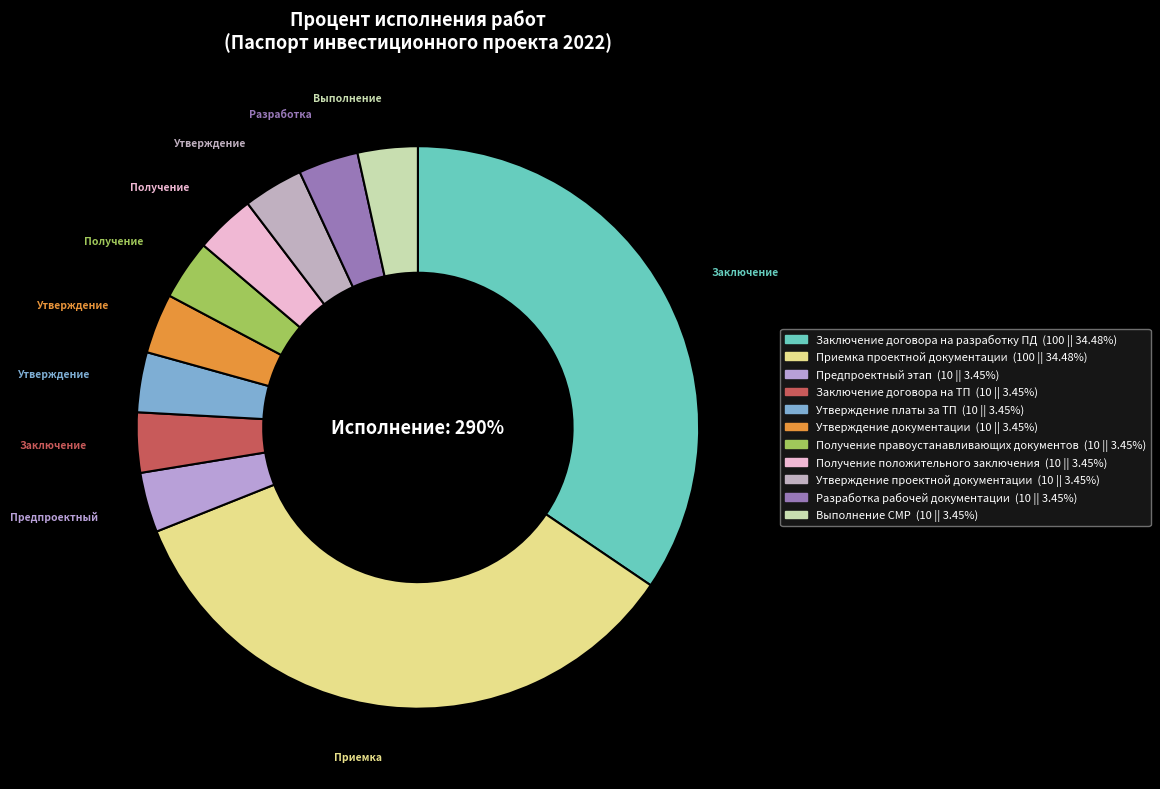

How many slices are in this pie chart?

11